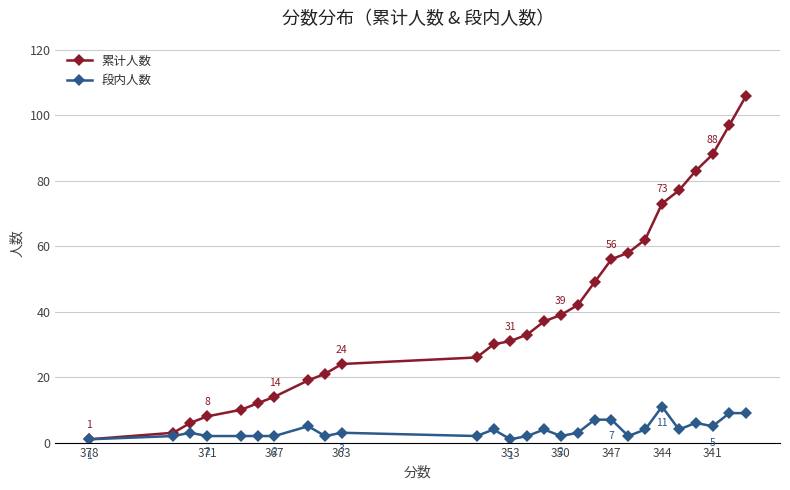

What are all the series names shown in the legend?

累计人数, 段内人数